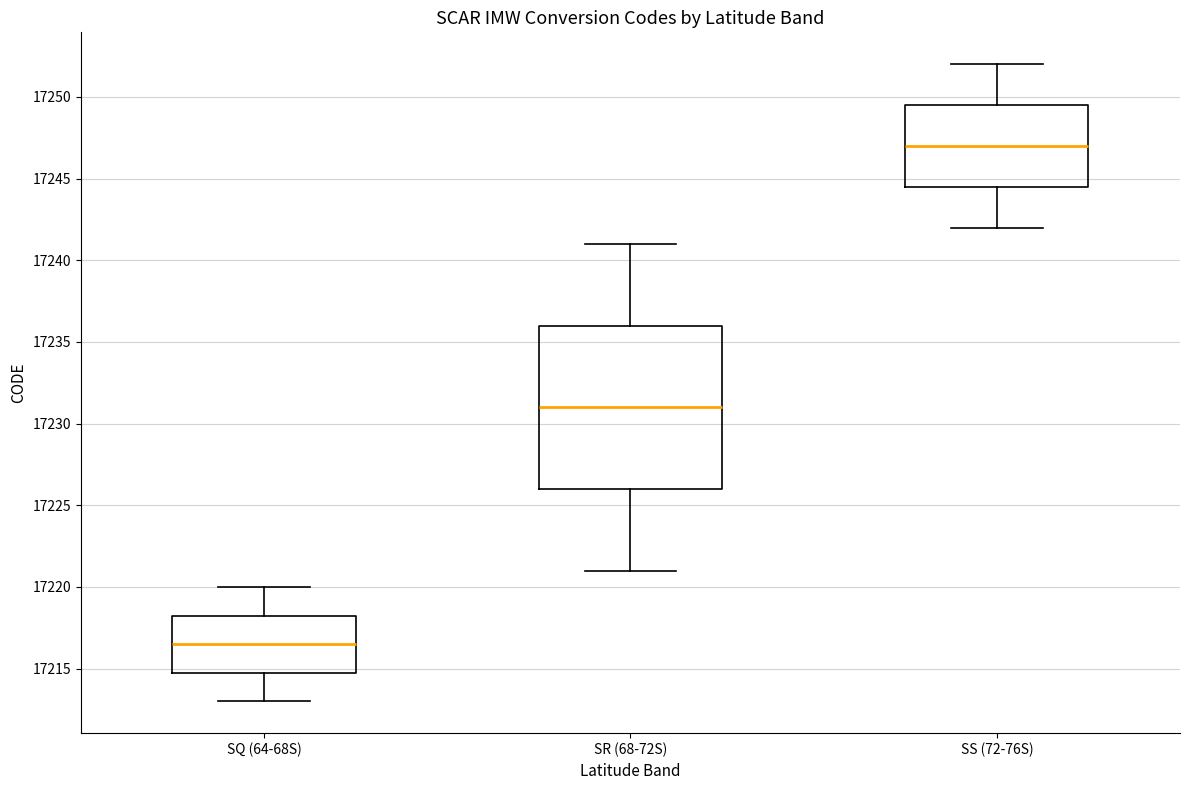

Where is the upper edge of the box for SR (68-72S) on the y-axis? The values are not printed on the chart, so give them approximately, as read against the axis.

17236.0